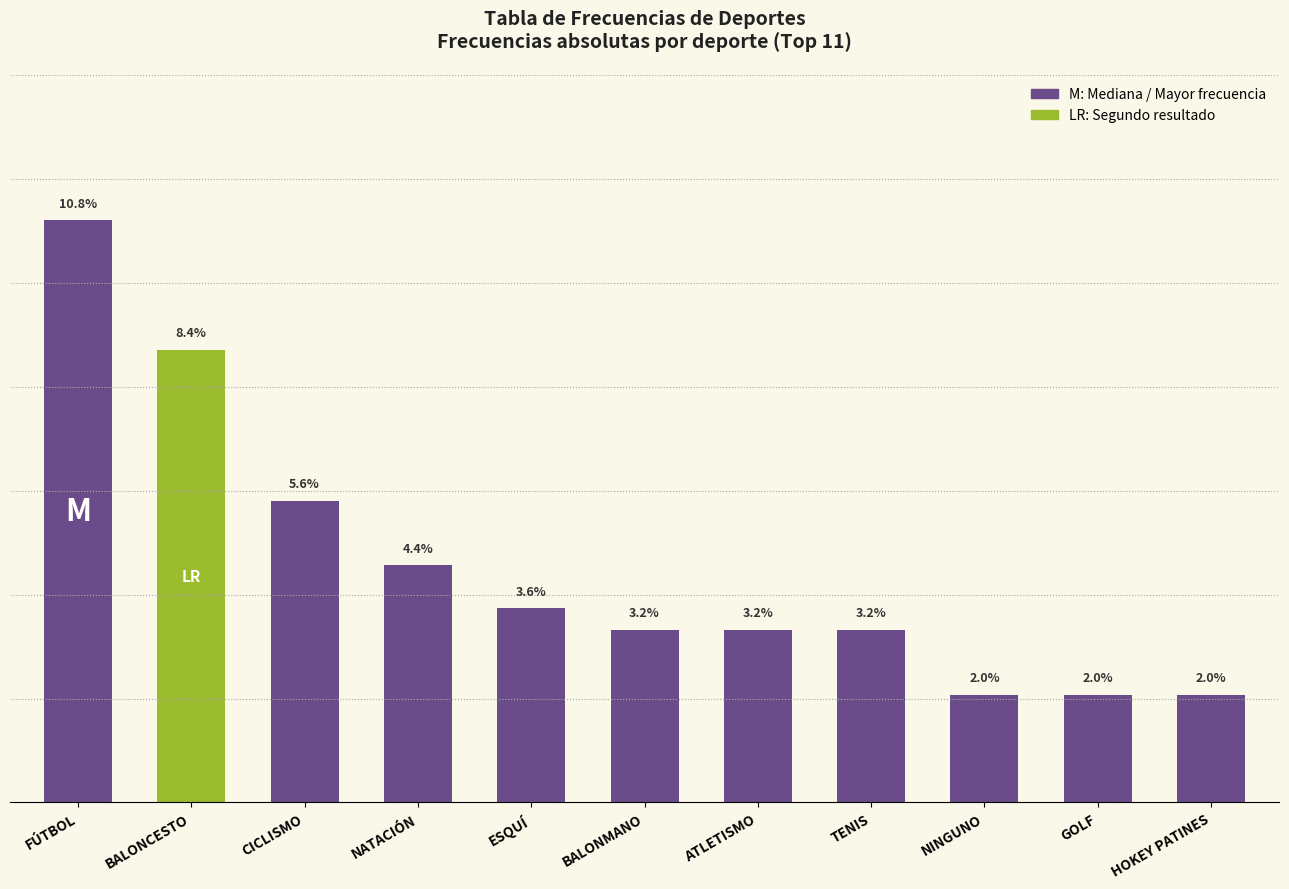

At which category does the chart reach its minimum across all series?

NINGUNO